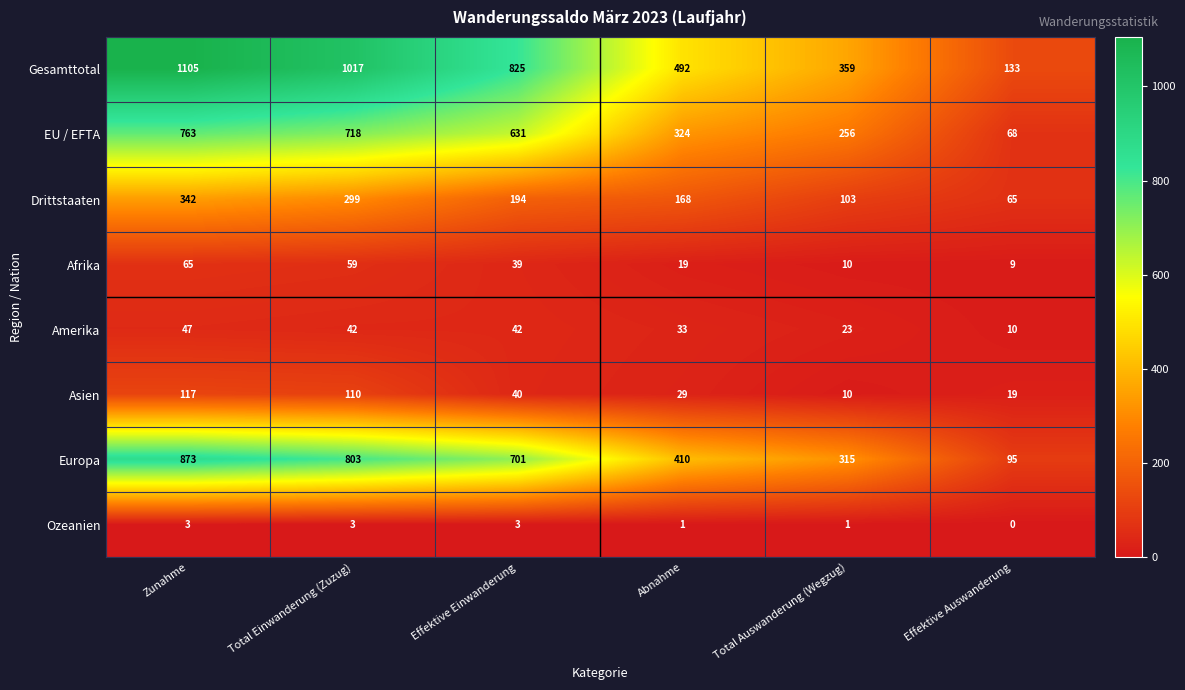

Which series has the largest total across all categories?

Gesamttotal